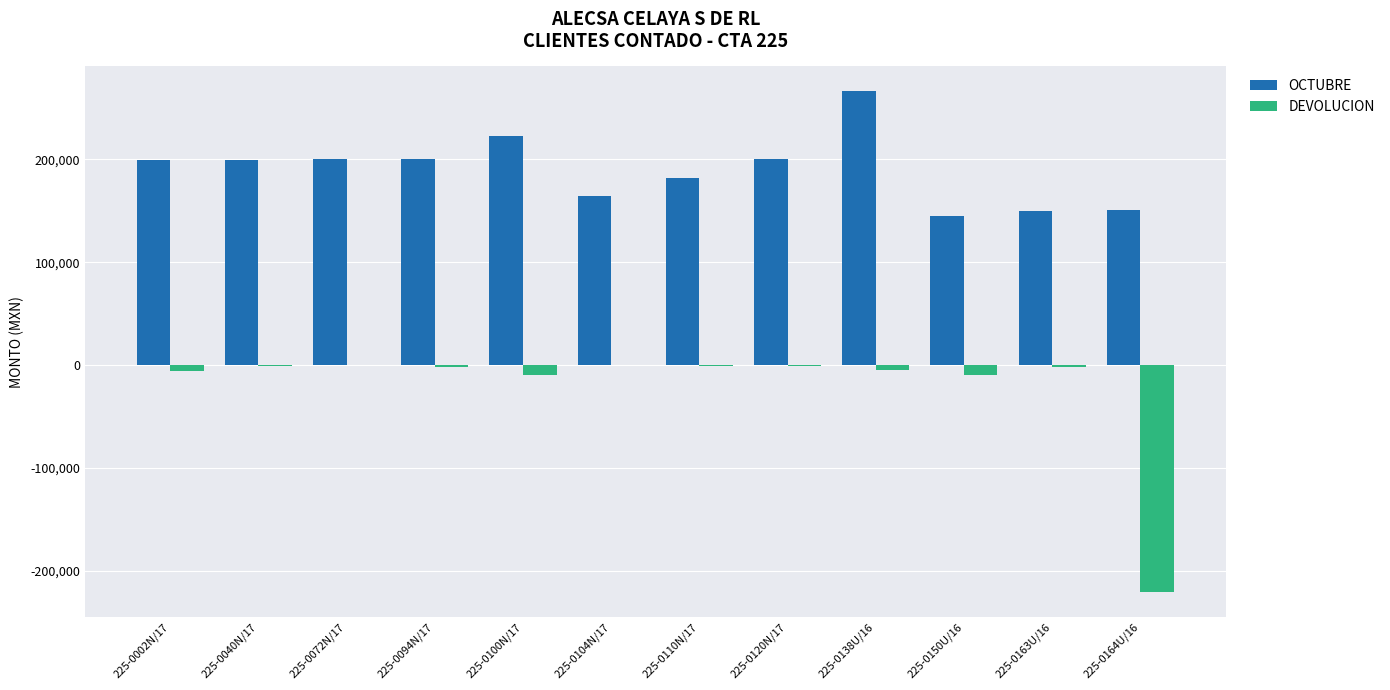

Which series changed the most between 225-0138U/16 and 225-0163U/16?

OCTUBRE